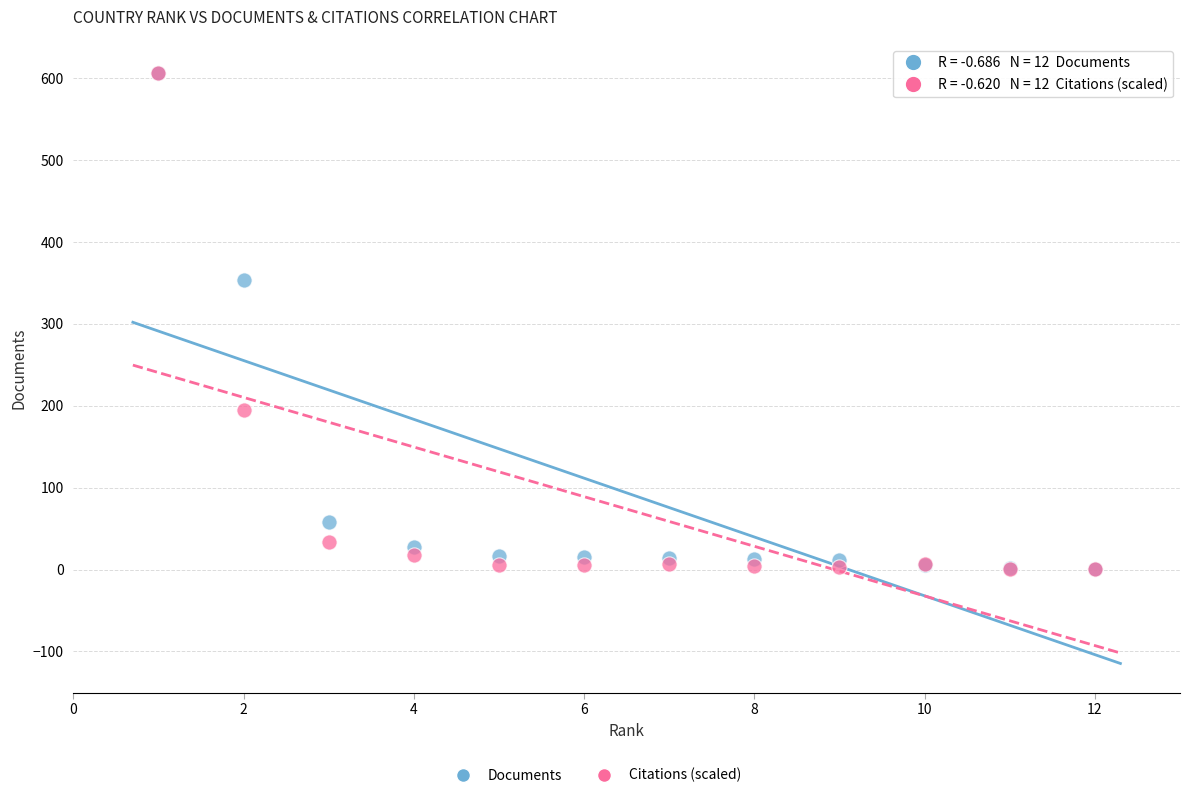

In the Citations (scaled) series, what Y value is closest to 303?

194.5